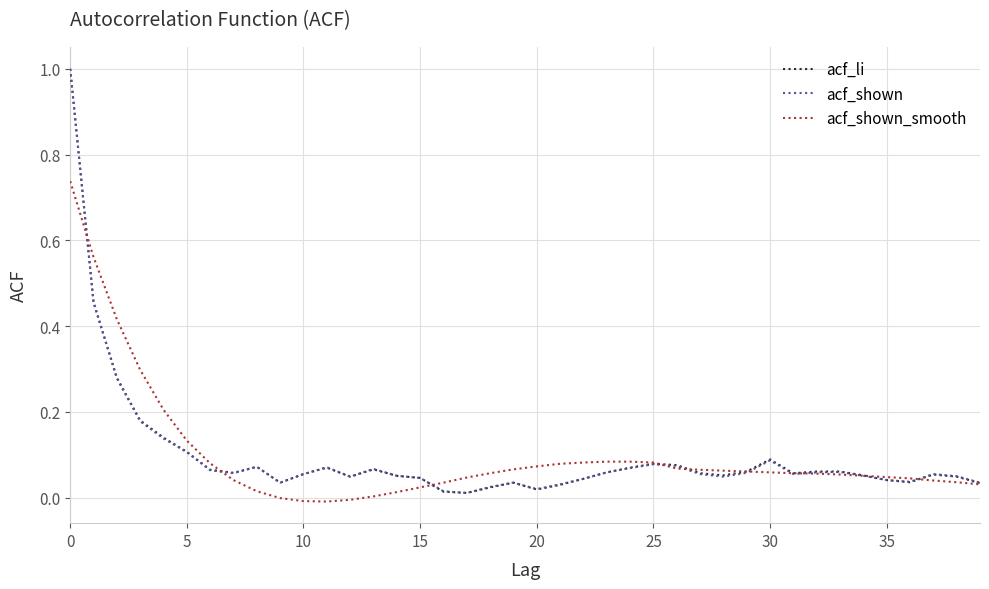

What are all the series names shown in the legend?

acf_li, acf_shown, acf_shown_smooth